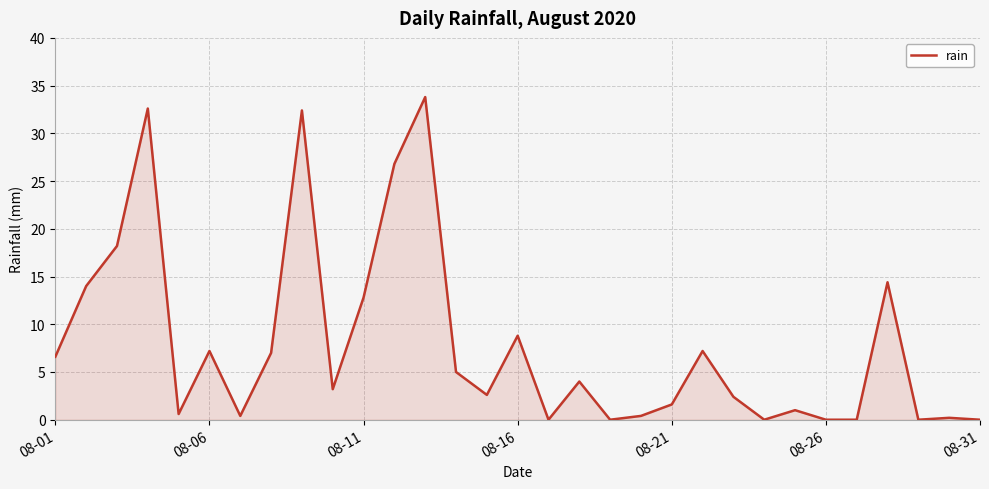

What is the greatest value displayed?

33.8